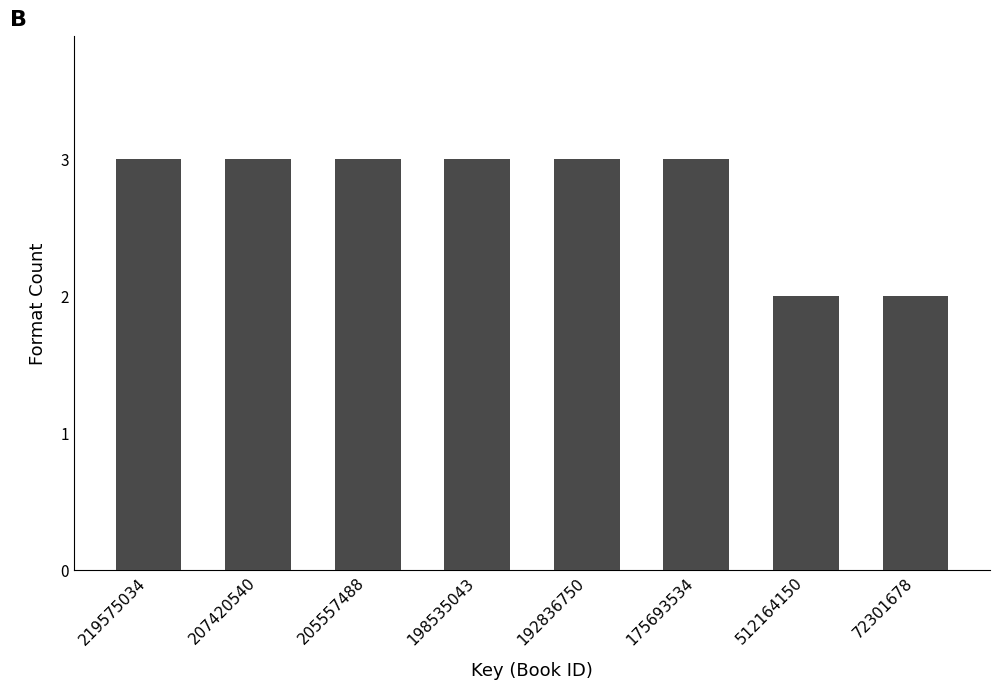

Reading left to right, what are all the values shown in this chart?

3	3	3	3	3	3	2	2